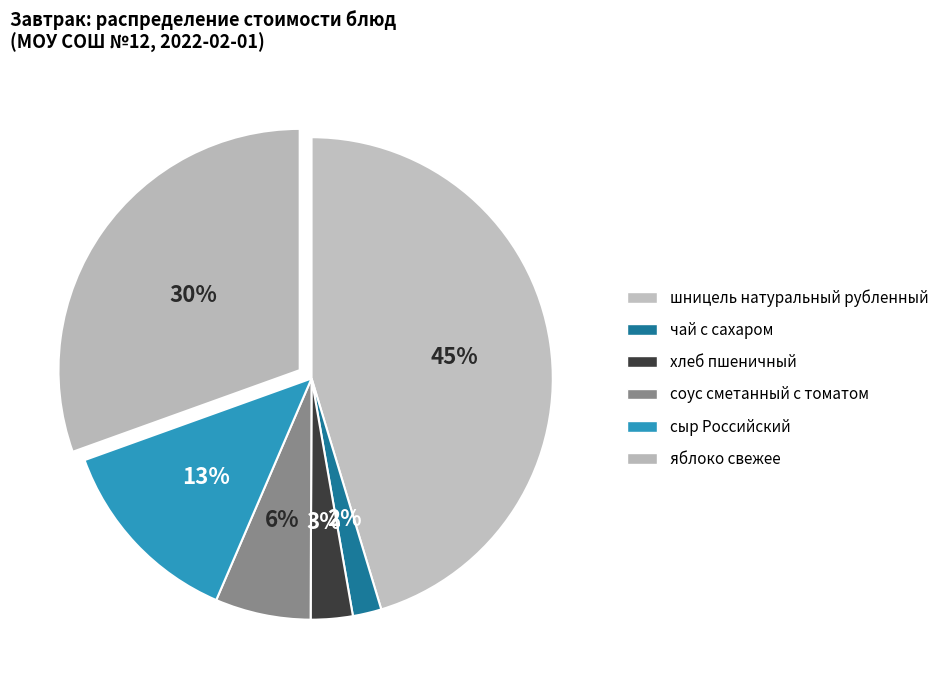

True or false: чай с сахаром accounts for 2% of the total.

True